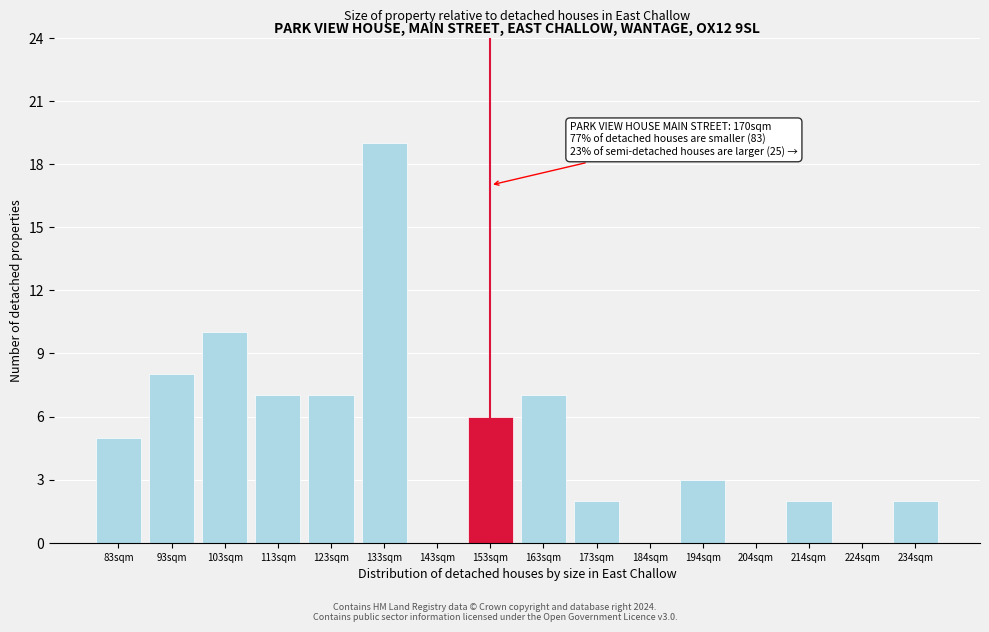

Reading right to left, what are all the values shown in this chart?

234sqm=2	224sqm=0	214sqm=2	204sqm=0	194sqm=3	184sqm=0	173sqm=2	163sqm=7	153sqm=6	143sqm=0	133sqm=19	123sqm=7	113sqm=7	103sqm=10	93sqm=8	83sqm=5